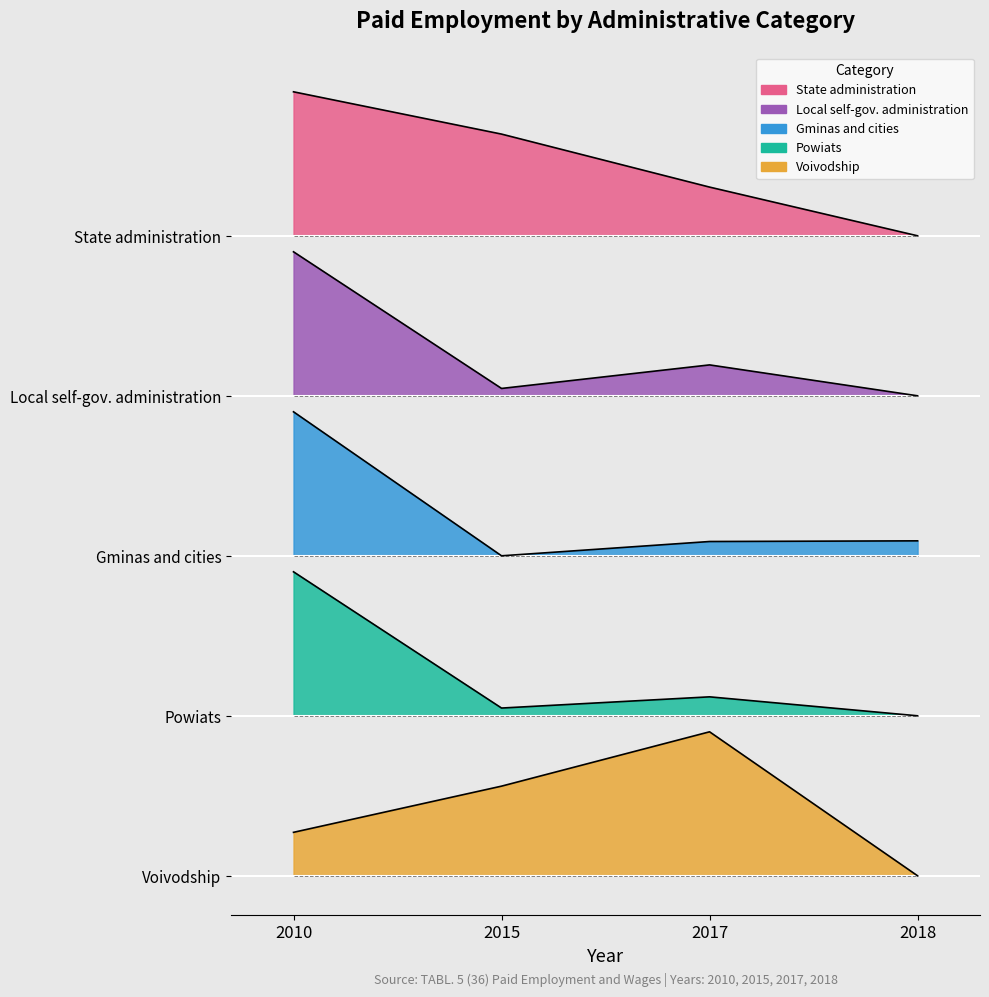

What is the value of the Local self-gov. administration point at the 2nd from the left?

6092.0